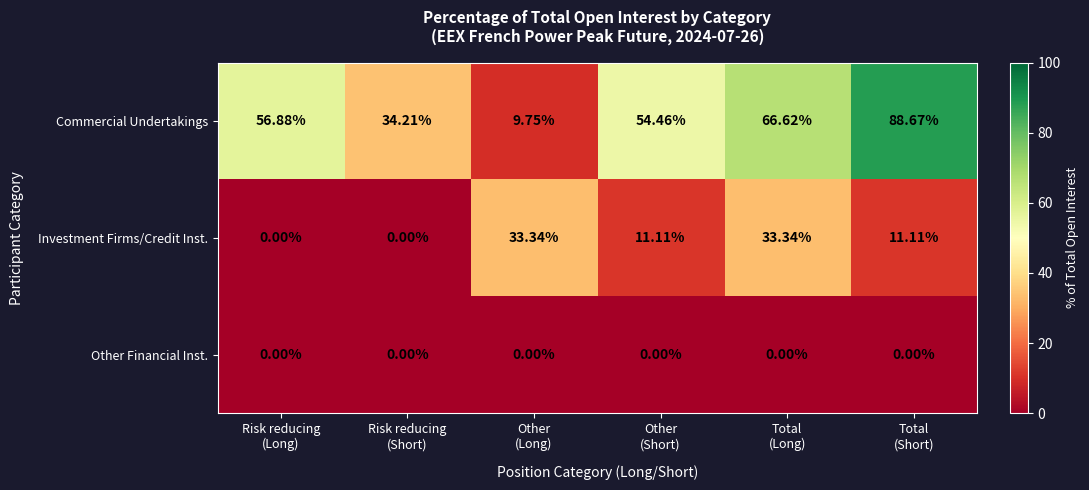

Which series has the widest spread of values?

Commercial Undertakings